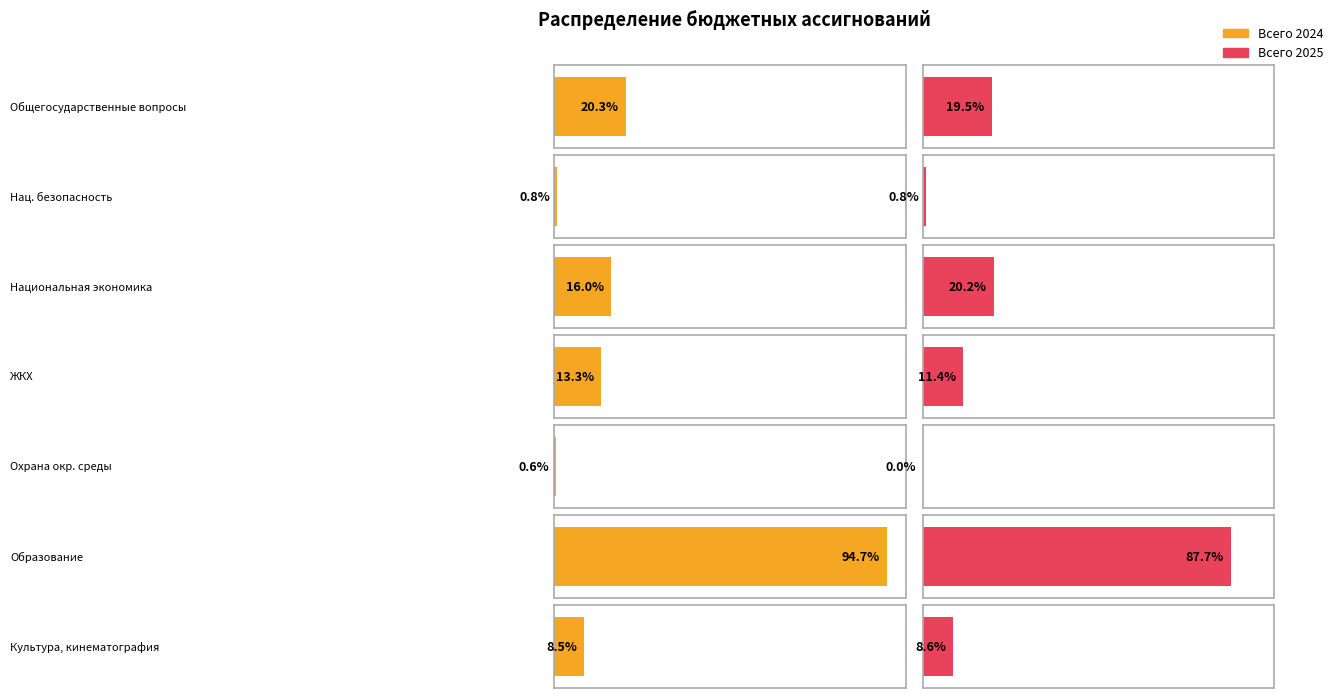

Which series has the widest spread of values?

Всего 2024 (Сумма на год)